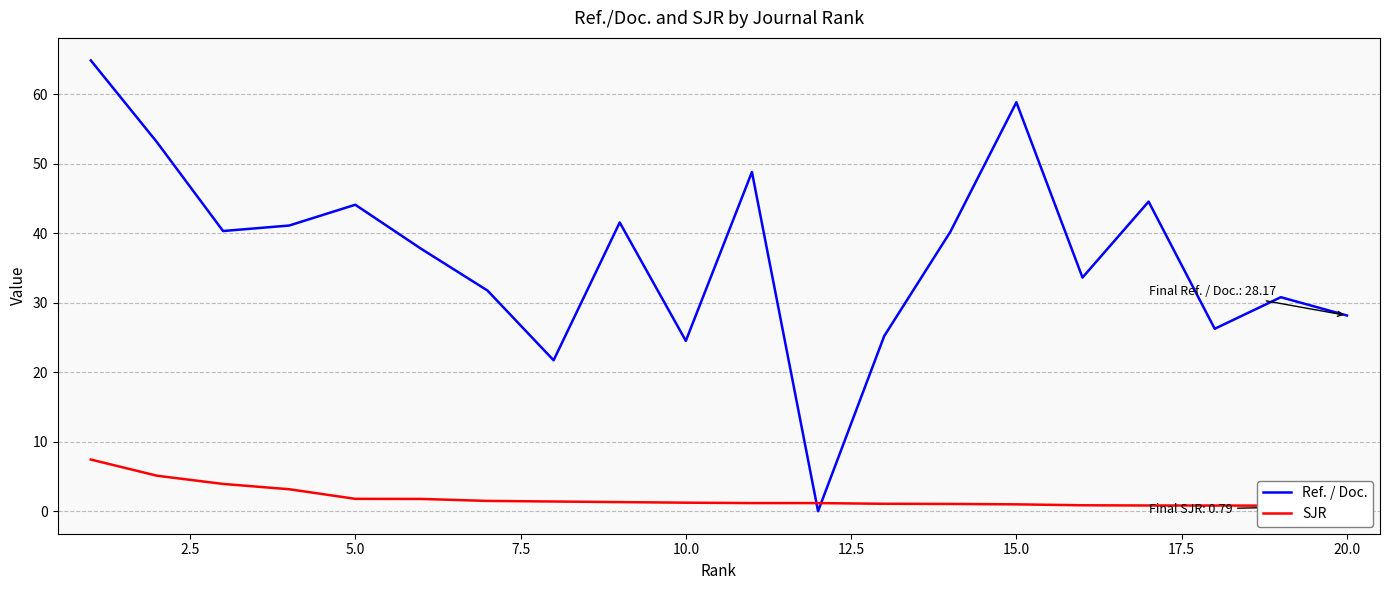

True or false: Ref. / Doc. and SJR cross at least once.

True